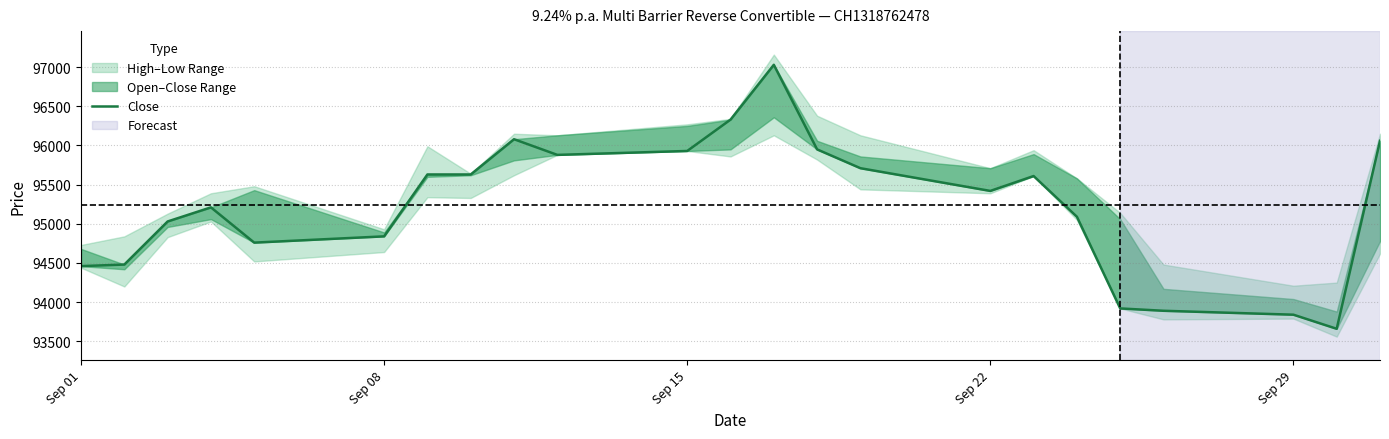

Reading right to left, what are all the values shown in this chart?

96060	93660	93840	93890	93920	95090	95610	95420	95710	95950	97030	96330	95930	95880	96080	95630	95630	94840	94760	95210	95030	94480	94460